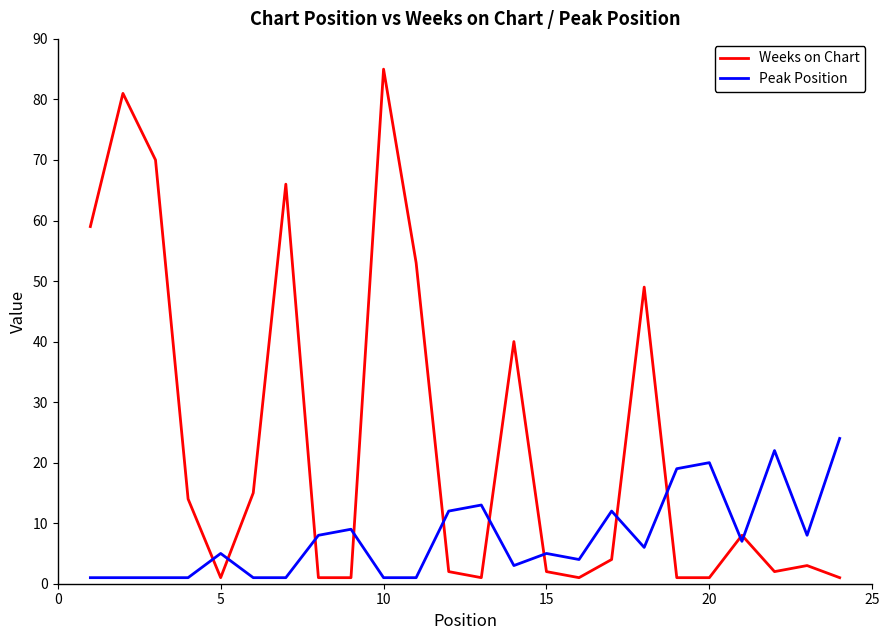

Which series has the largest total across all categories?

Weeks on Chart